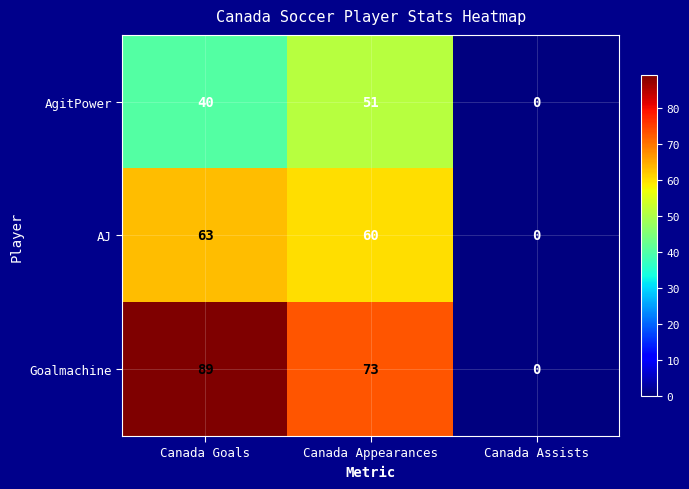

Reading left to right, transcribe all the data shown in this chart.

AgitPower: 40	51	0
AJ: 63	60	0
Goalmachine: 89	73	0